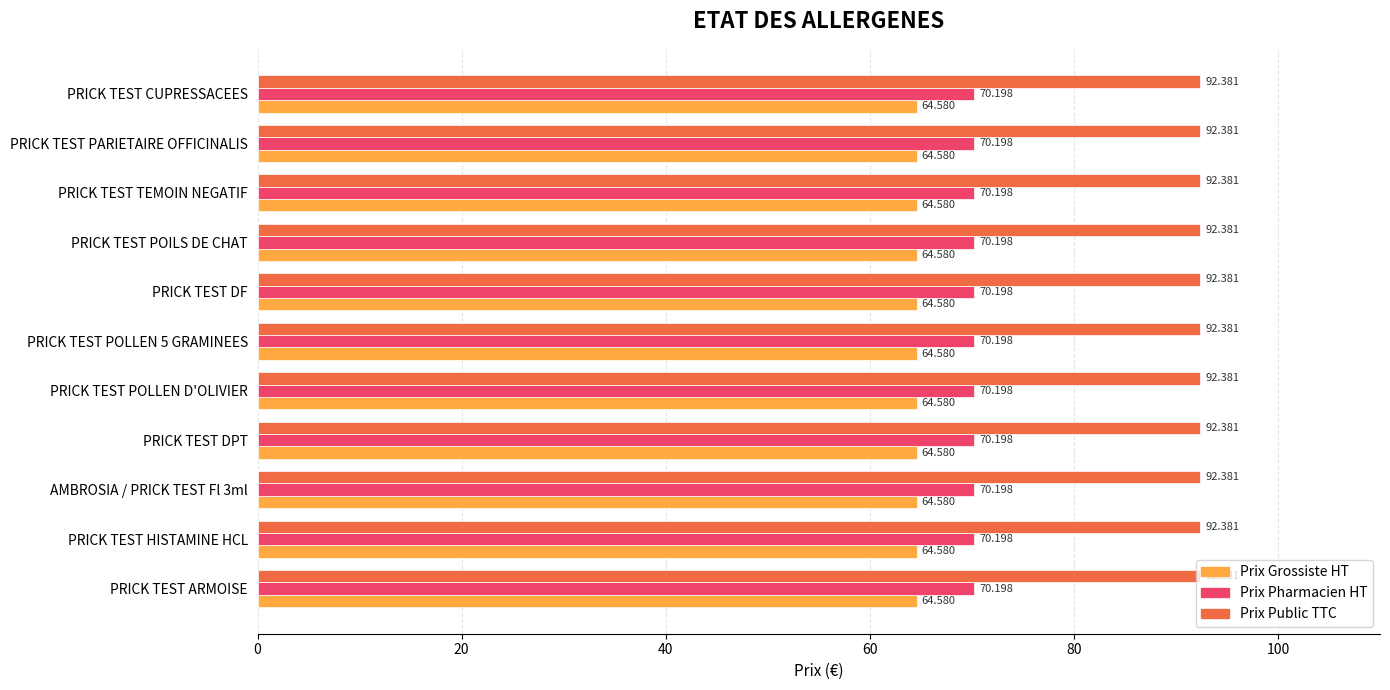

What is the approximate value of Prix Grossiste HT at PRICK TEST CUPRESSACEES?

64.6